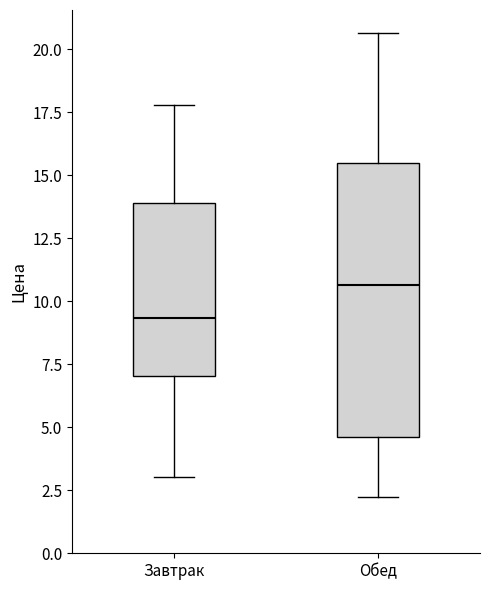

Reading left to right, read every box against the y-axis: the position of its median line, the range the box covers, and the ends of its whiskers. The values are not printed on the chart, so give them approximately, as read against the axis.

Завтрак: median 9.5, box 7.0 to 14.0, whiskers 3.0 to 18.0
Обед: median 10.5, box 4.5 to 15.5, whiskers 2.5 to 20.5